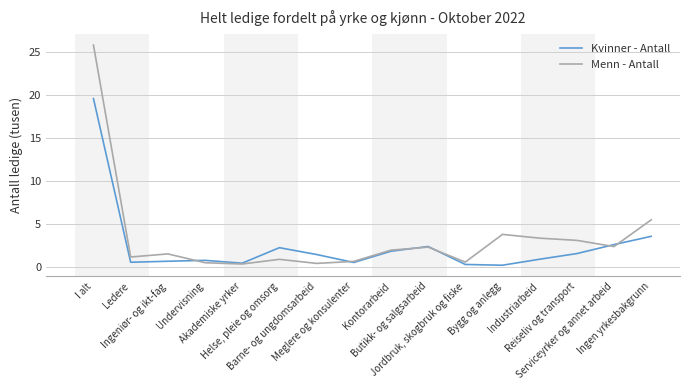

List the series in order of their peak value, lowest first.

Kvinner - Antall, Menn - Antall